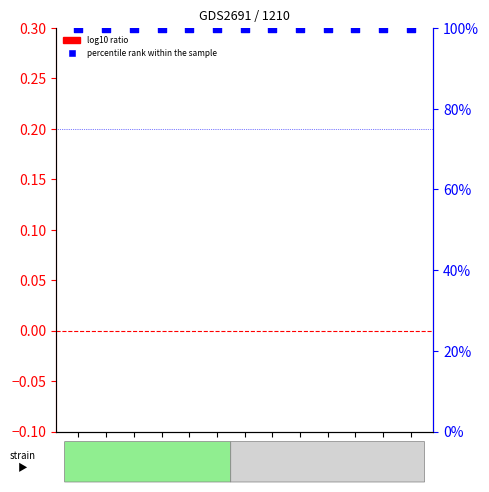

Is the value of log10 ratio at COT.02 greater than the value of percentile rank within the sample at COT.03?

No